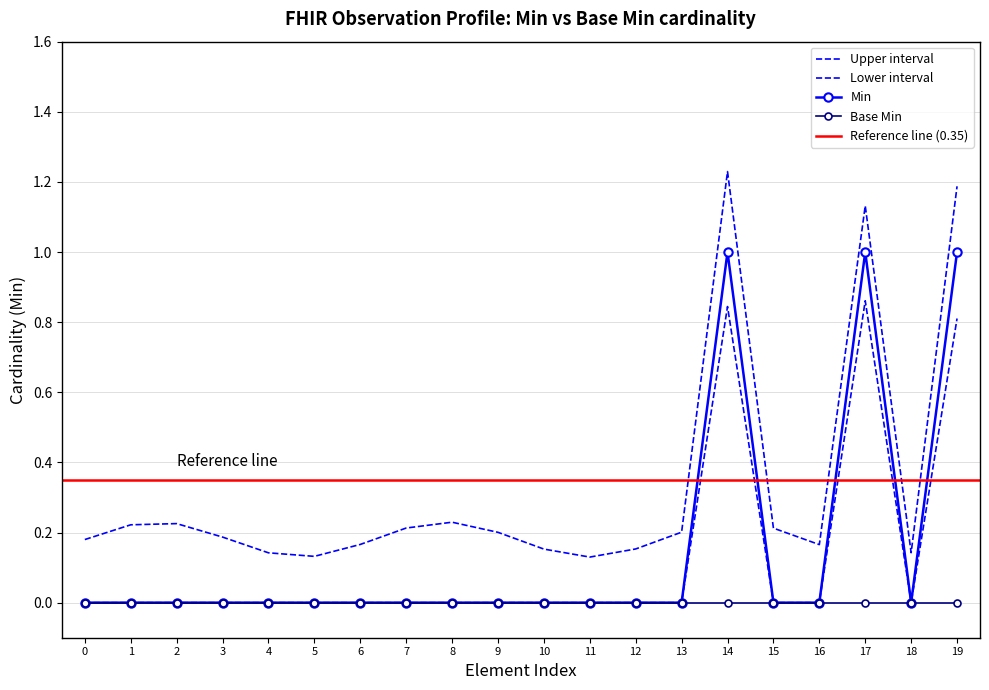

How many interior local valleys (lower than both neighbors) does the data have?

1